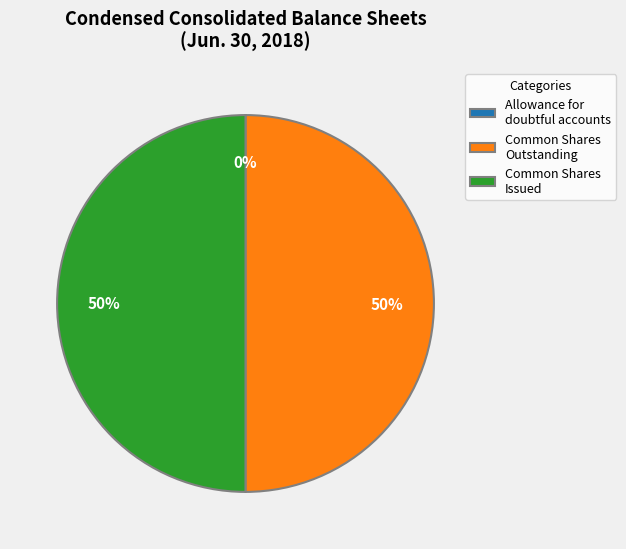

What is the ratio of the value at Common Shares Outstanding to the value at Common Shares Issued?

1.0